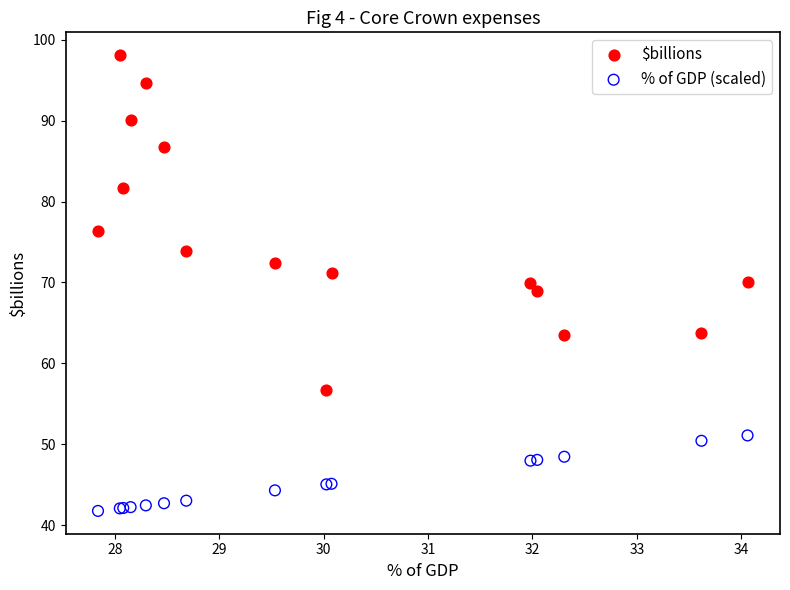

Which series contains the highest Y value?

$billions